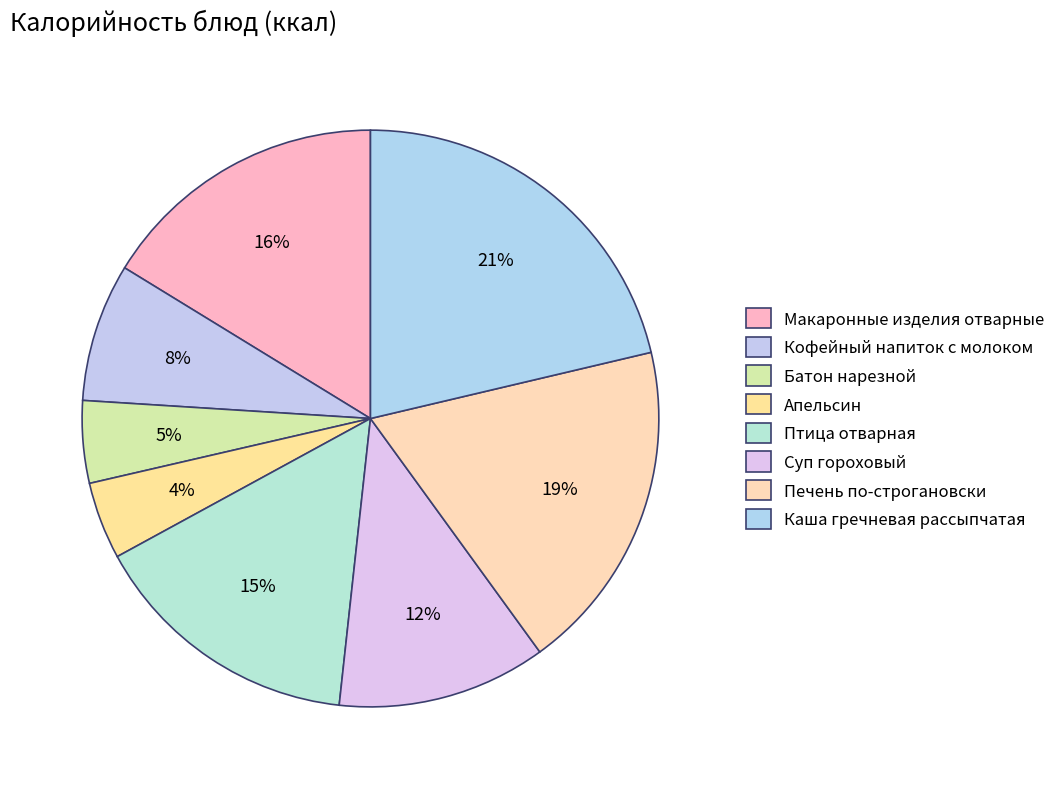

To the nearest percent, what is the difference between the largest and smallest slice percentages?

17%